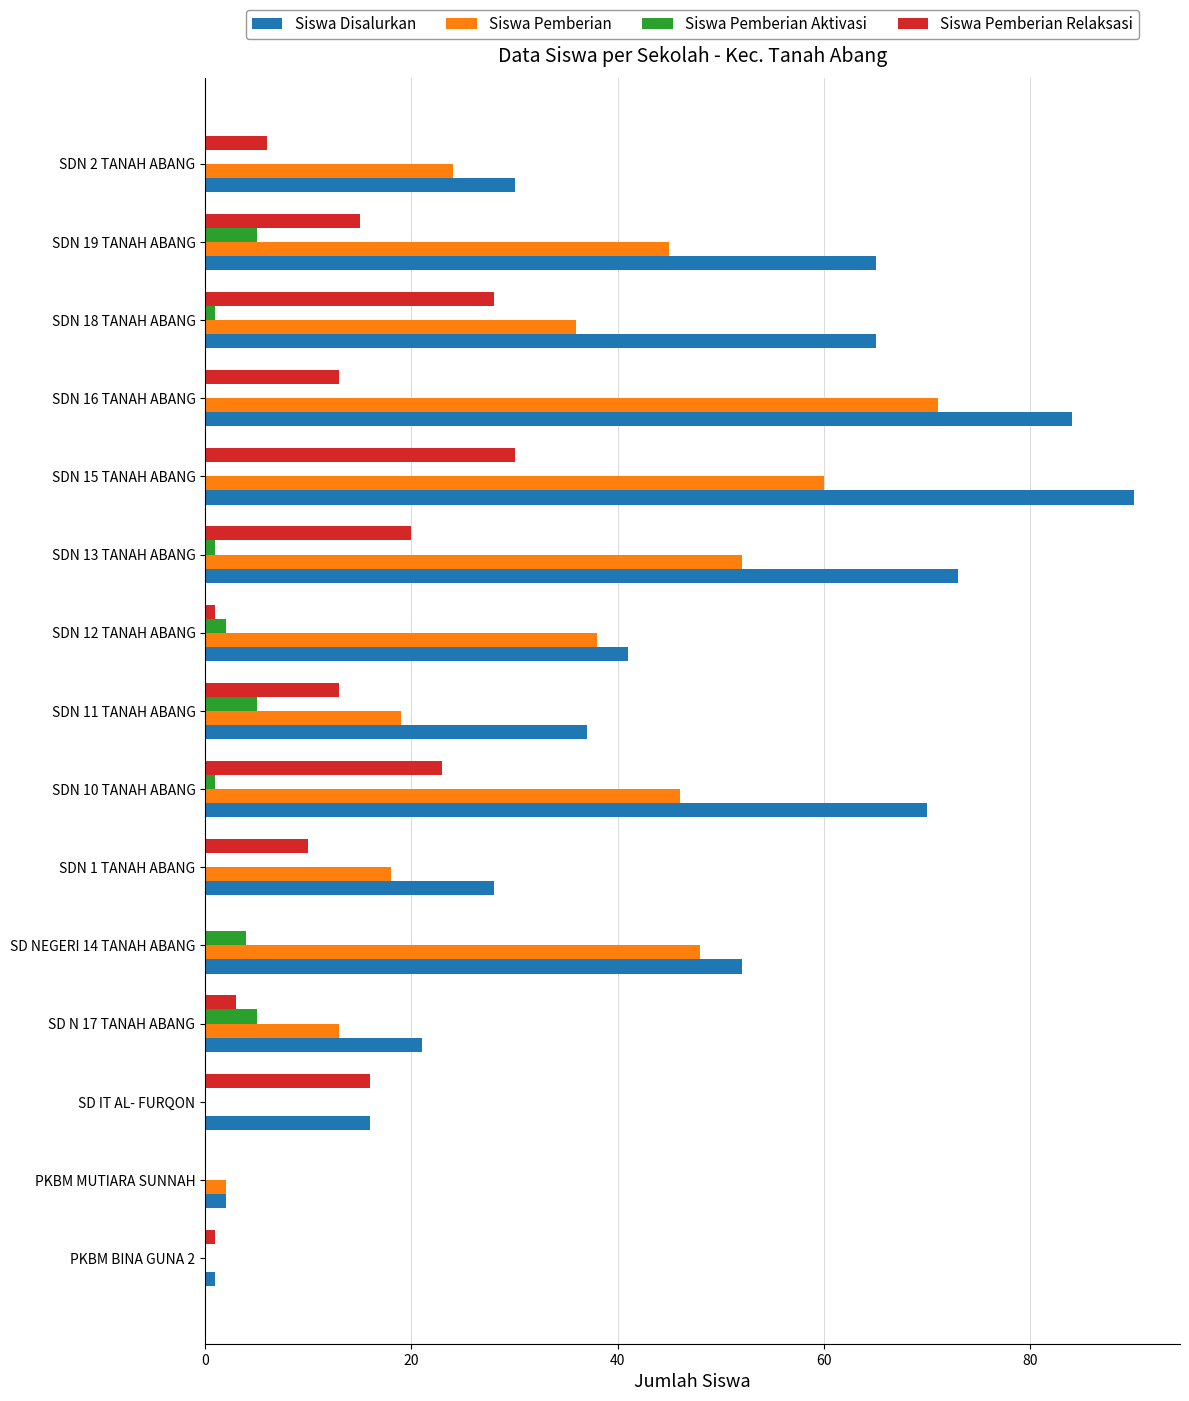

At which label does Siswa Disalurkan reach its peak?

SDN 15 TANAH ABANG